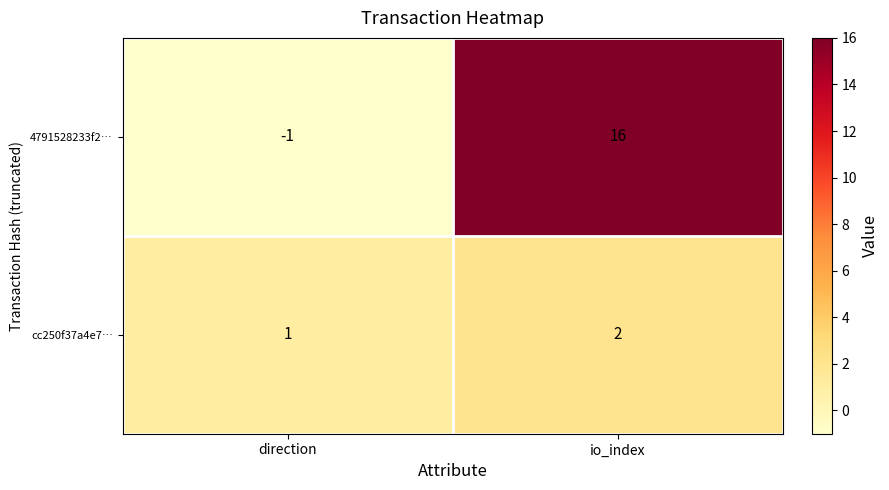

Where is cc250f37a4e7… nearest to the value 1?

direction